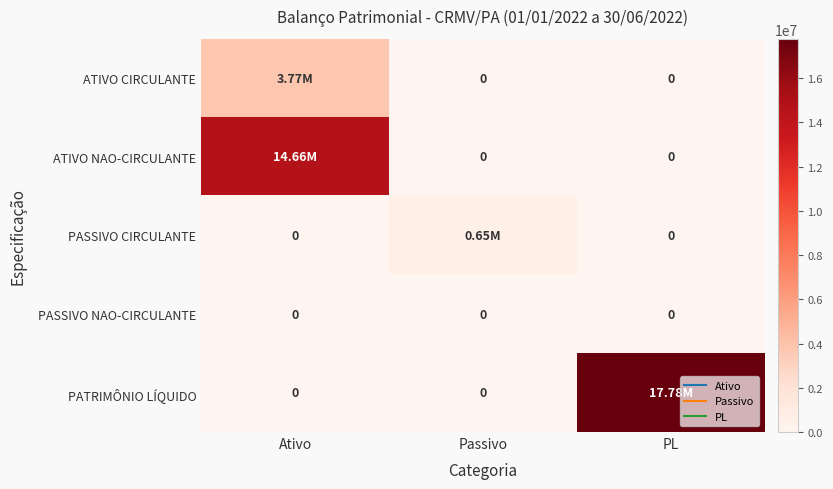

Rank the categories by ATIVO CIRCULANTE value from lowest to highest.

Passivo, PL, Ativo